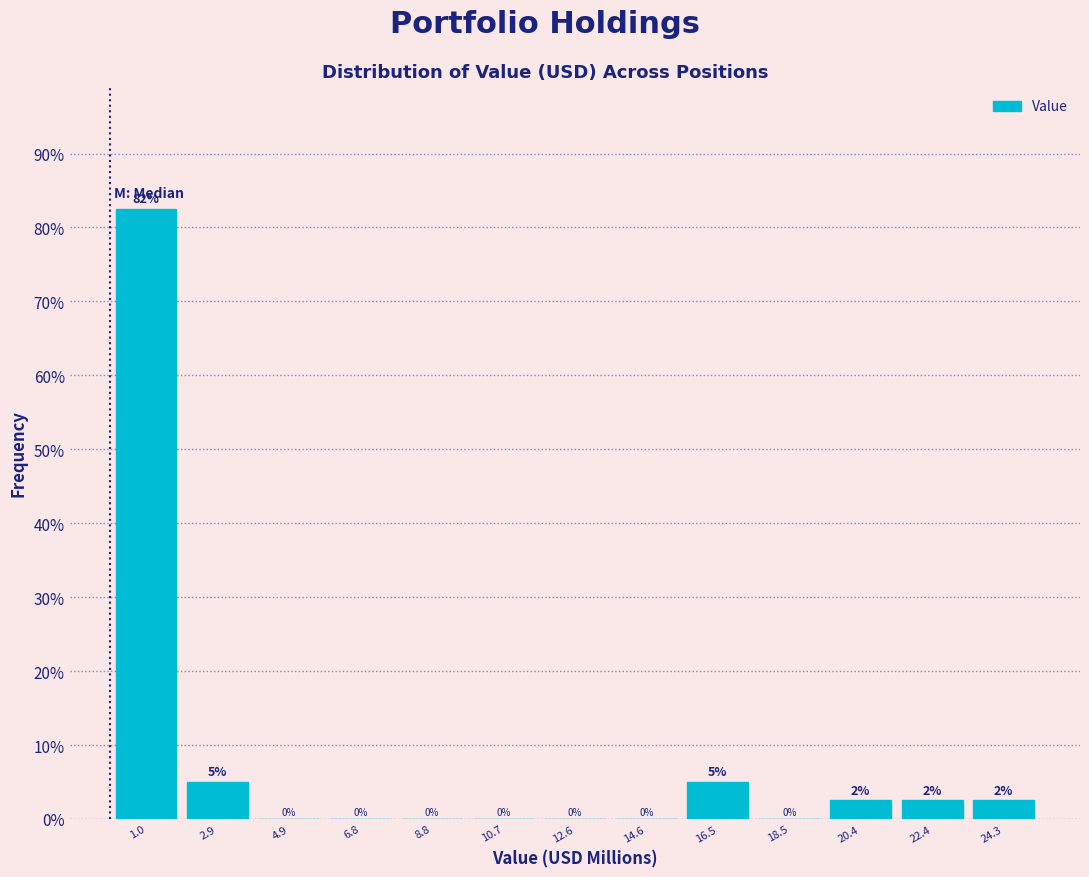

Over which range of the x-axis is the bar tallest?

0.0 to 2.0